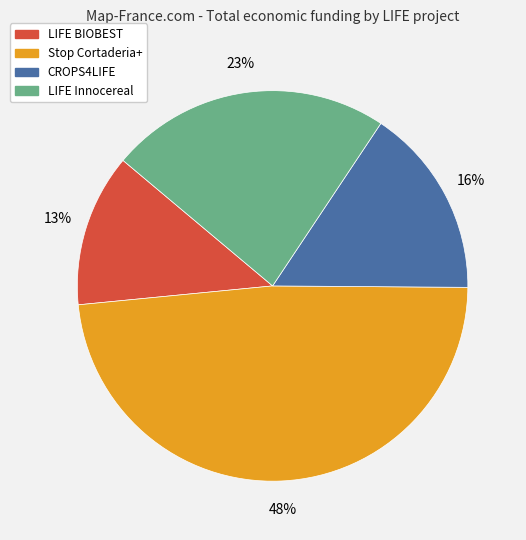

How many slices are in this pie chart?

4